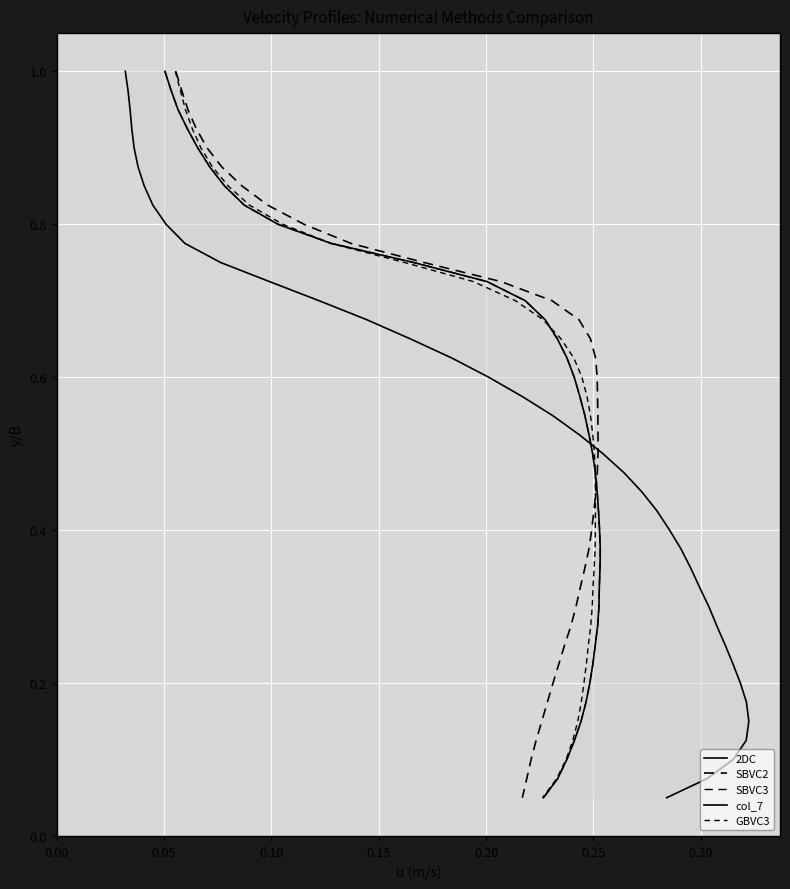

What are all the series names shown in the legend?

2DC, SBVC2, SBVC3, col_7, GBVC3